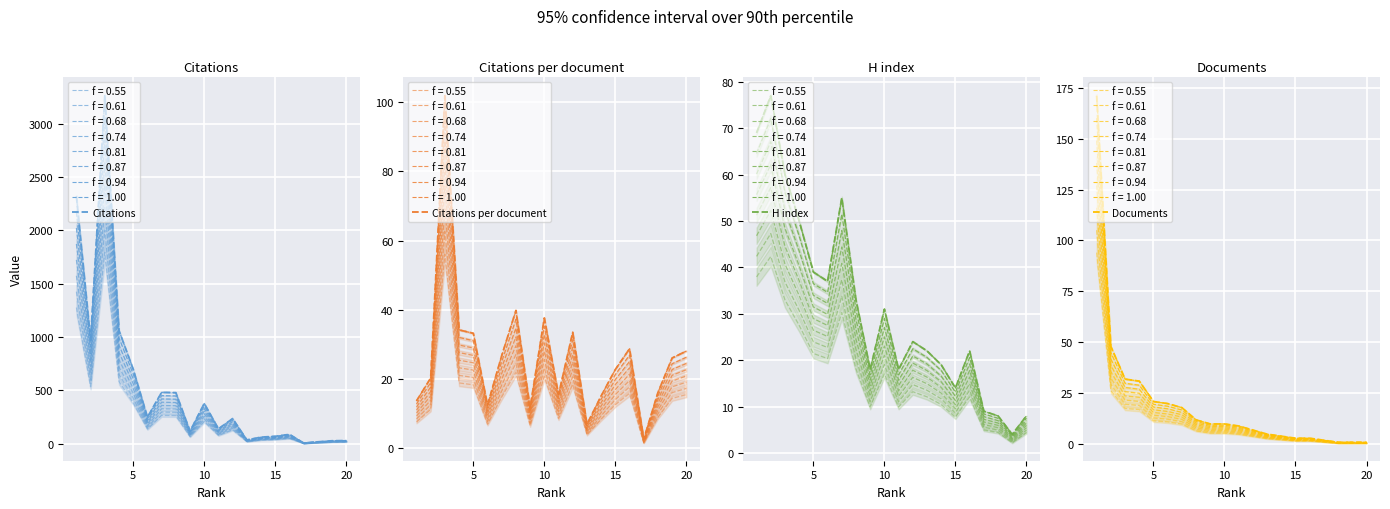

The value of H index at 5 is 13.2. True or false?

False